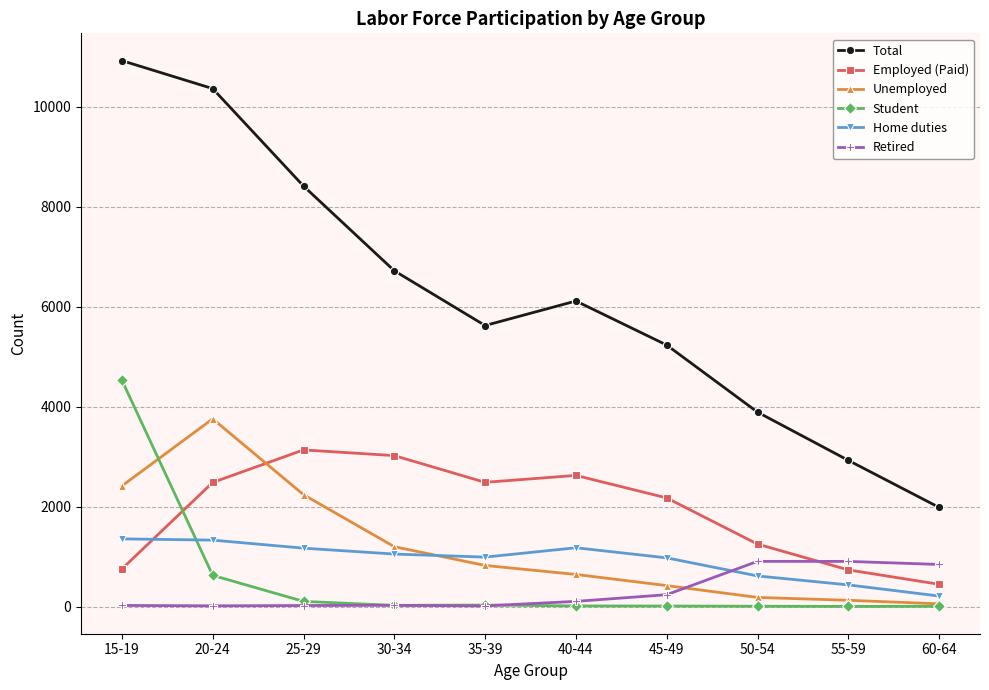

What is the maximum value for Retired?

906